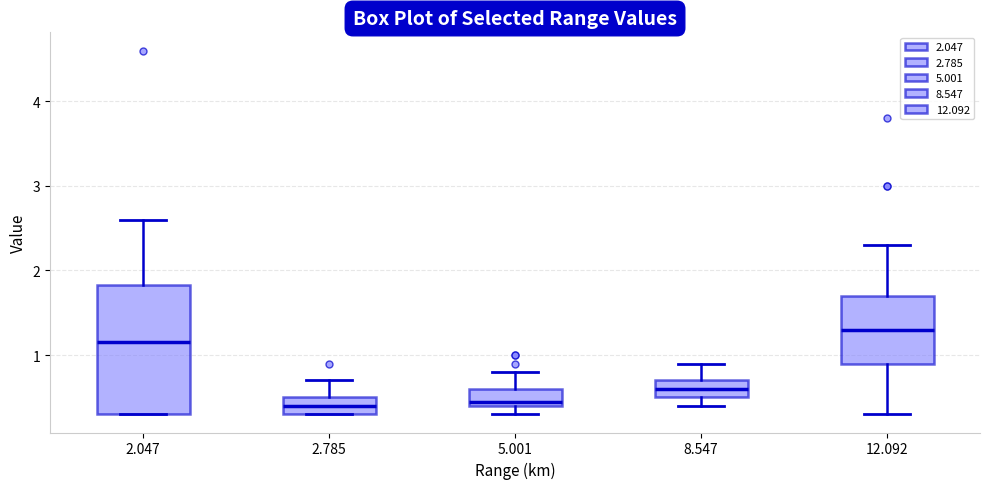

Reading left to right, read every box against the y-axis: the position of its median line, the range the box covers, and the ends of its whiskers. The values are not printed on the chart, so give them approximately, as read against the axis.

2.047: median 1.2, box 0.3 to 1.8, whiskers 0.3 to 2.6
2.785: median 0.4, box 0.3 to 0.5, whiskers 0.3 to 0.7
5.001: median 0.5, box 0.4 to 0.6, whiskers 0.3 to 0.8
8.547: median 0.6, box 0.5 to 0.7, whiskers 0.4 to 0.9
12.092: median 1.3, box 0.9 to 1.7, whiskers 0.3 to 2.3